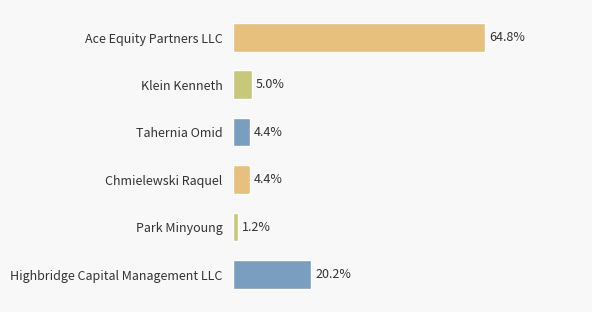

Are the bars horizontal?

Yes